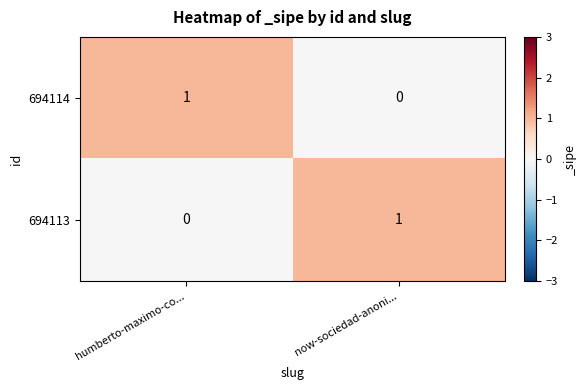

The 694113 series shows 0 at humberto-maximo-co.... True or false?

True